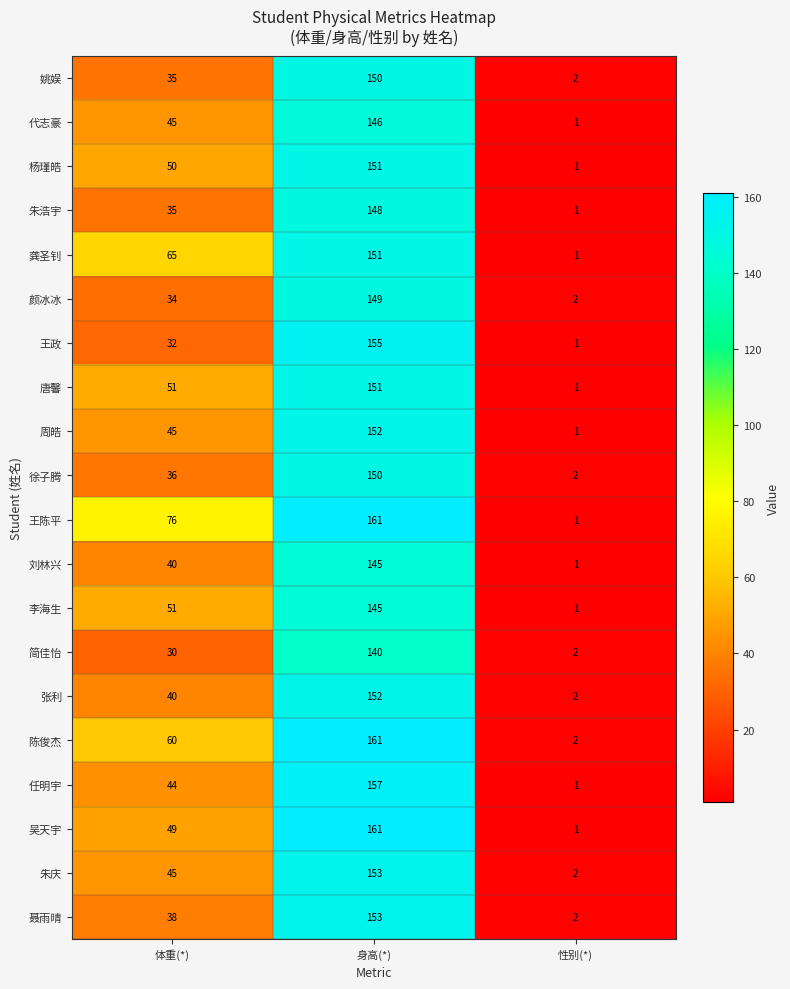

At which label does 吴天宇 reach its peak?

身高(*)